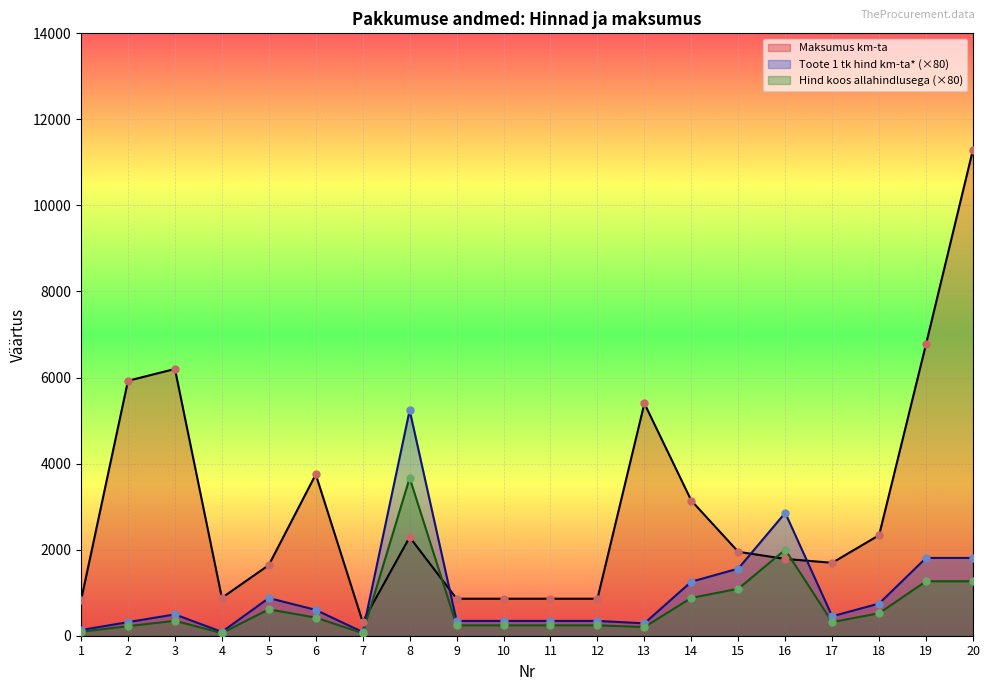

Which category has the lowest value in the Toote 1 tk hind km-ta* series?

7